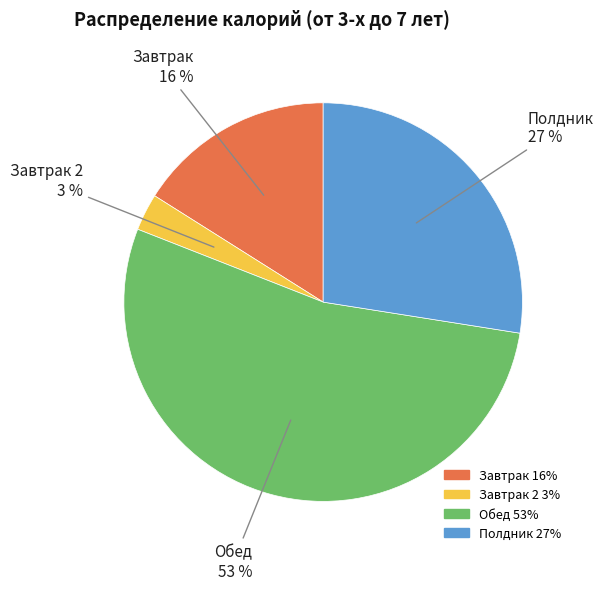

To the nearest percent, what is the average slice percentage?

25%